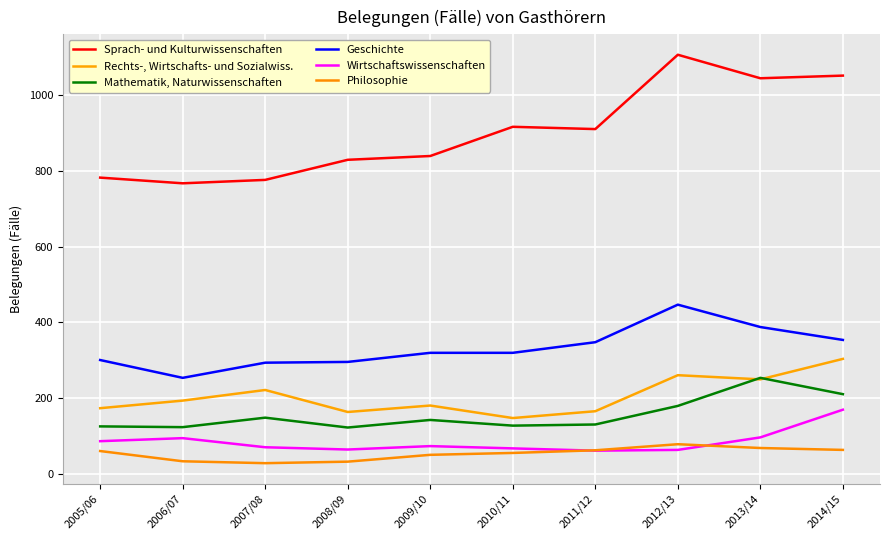

In Philosophie, how many points are lower than both neighbors (excluding endpoints)?

1